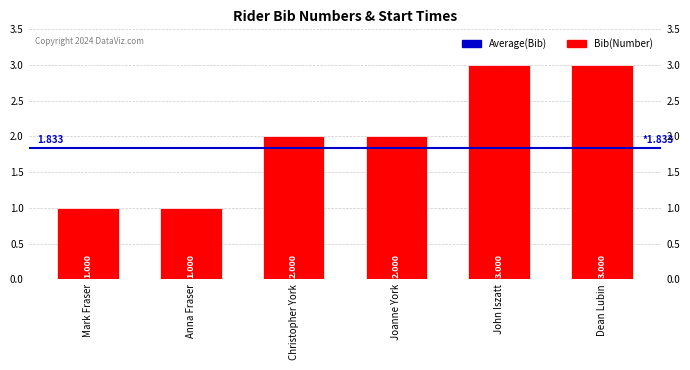

At which label is the value closest to 2?

Christopher York